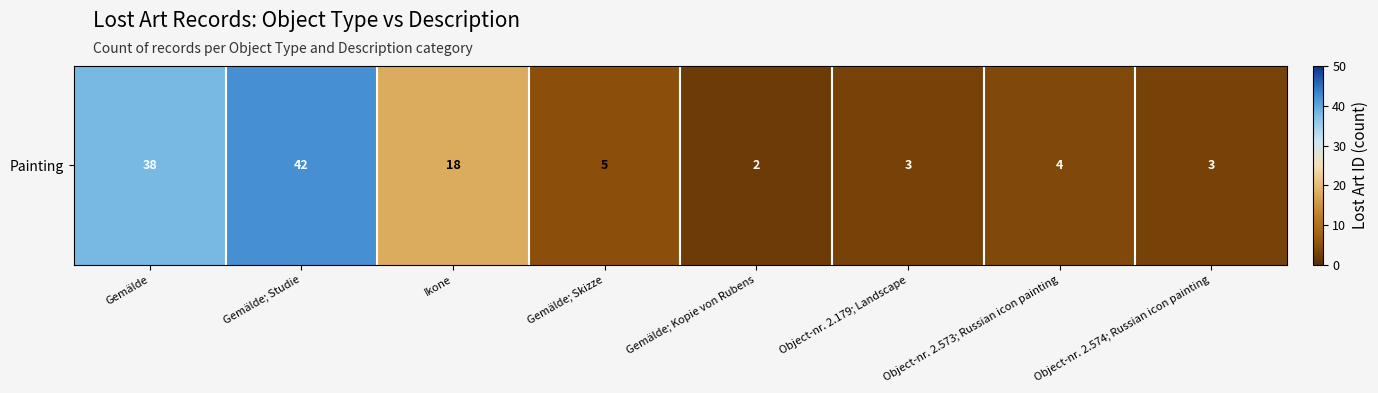

Which has a higher value, Gemälde; Studie or Gemälde?

Gemälde; Studie